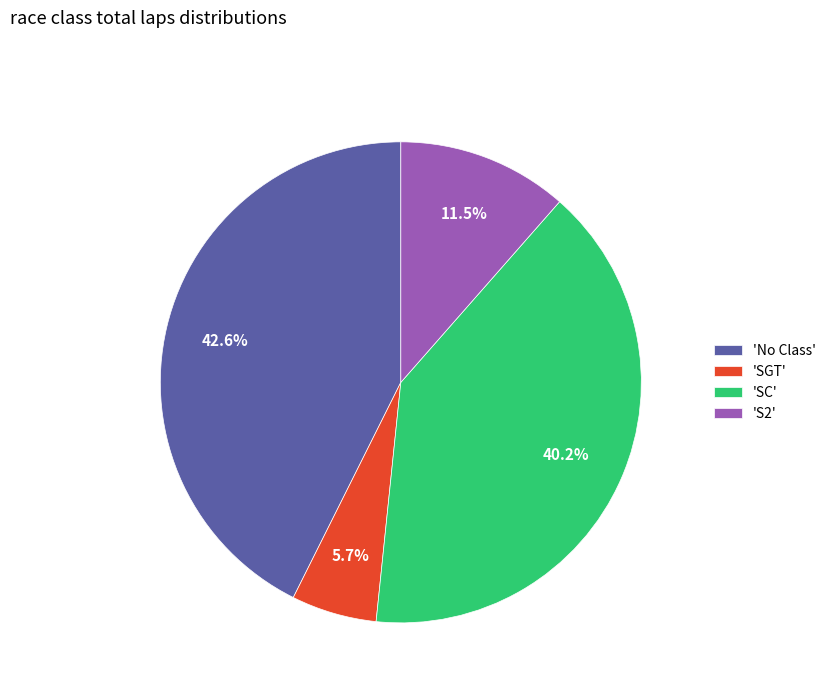

To the nearest percent, what is the difference between the largest and smallest slice percentages?

37%